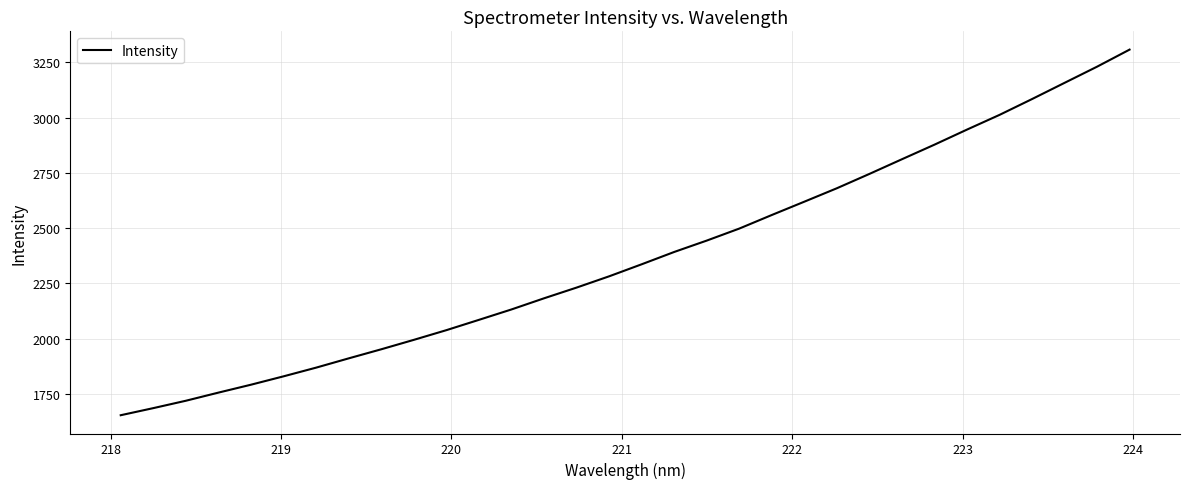

What is the maximum value shown in the chart?

3307.7